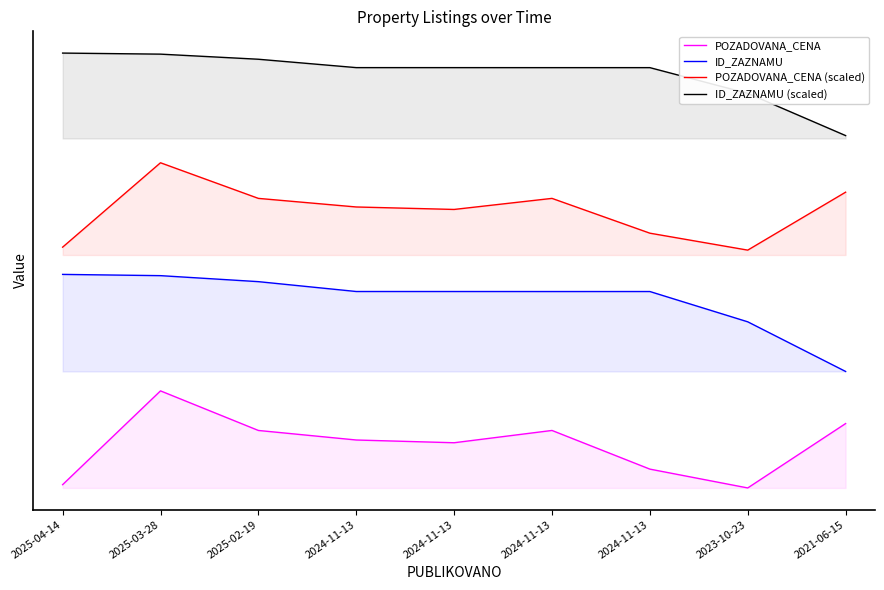

True or false: ID_ZAZNAMU (scaled) and POZADOVANA_CENA cross at least once.

False